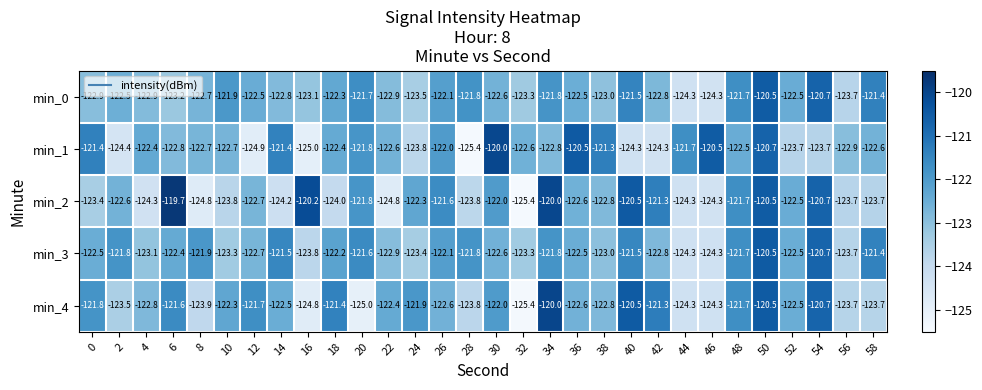

Between 0 and 38, which series saw the biggest shift?

min_4